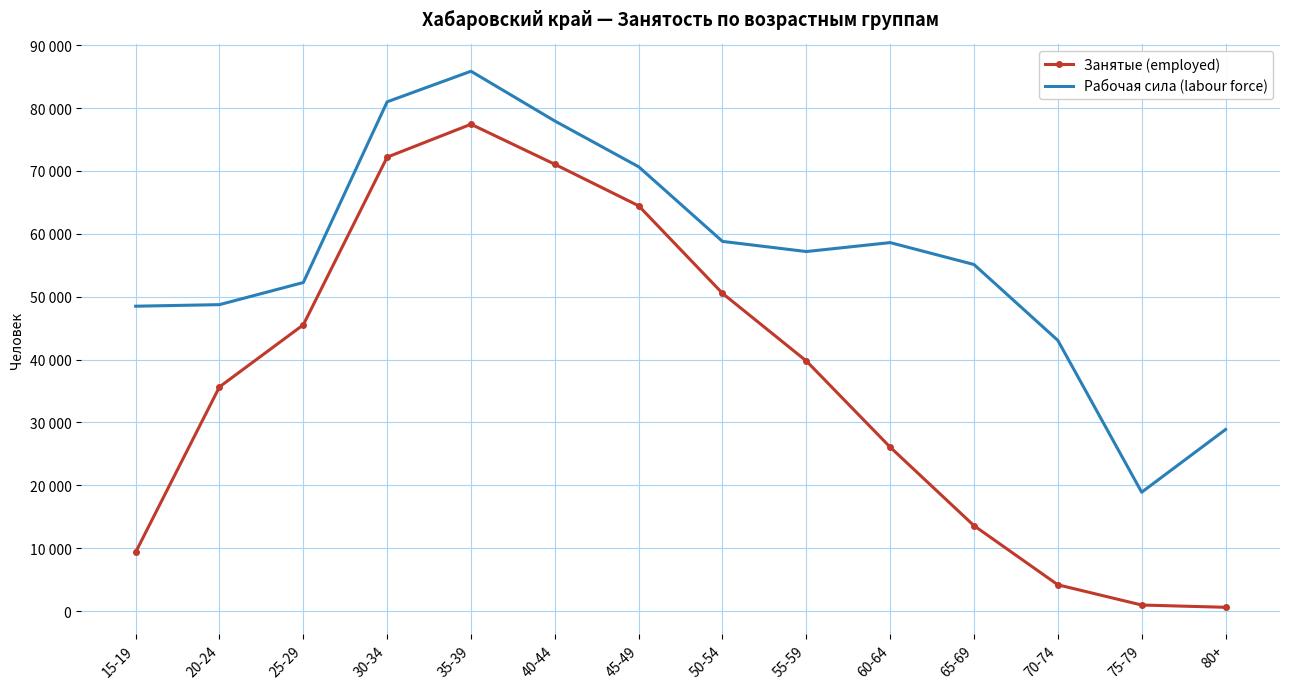

Is it true that Рабочая сила (labour force) equals 43056 at 70-74?

True